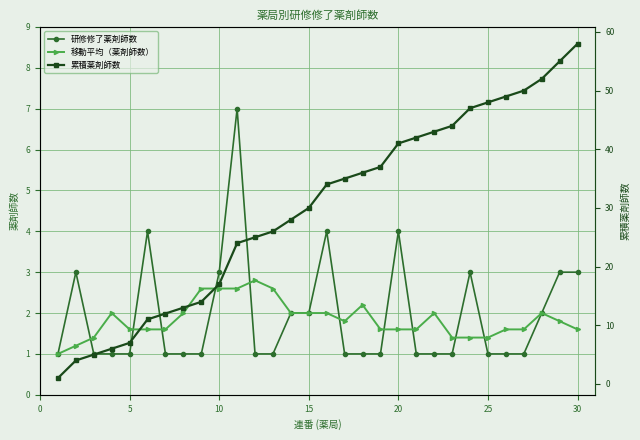

True or false: 移動平均（薬剤師数） has more than 1 interior local peaks.

True